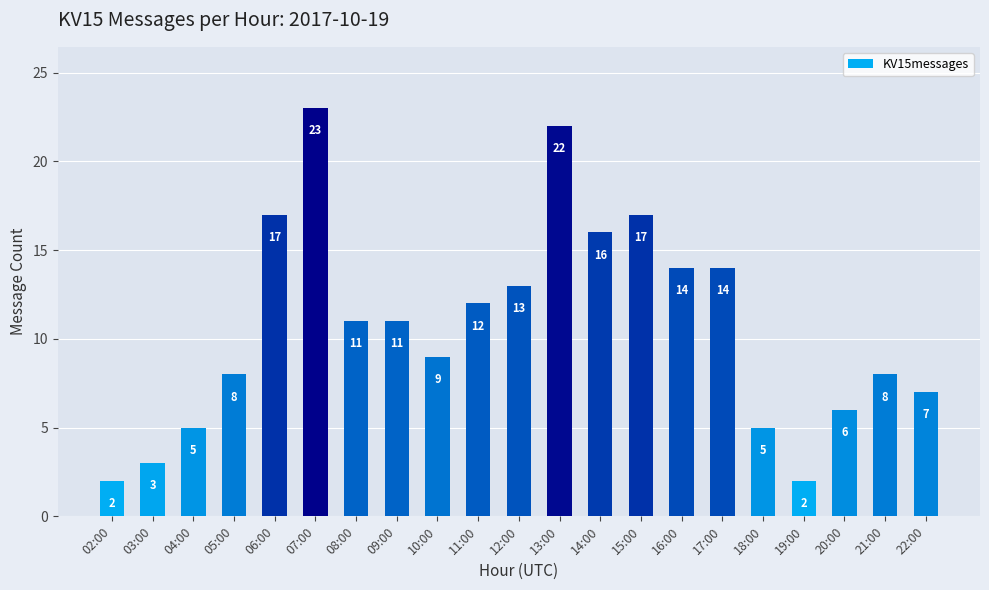

What is the sum of the values at 16:00 and 18:00?

19